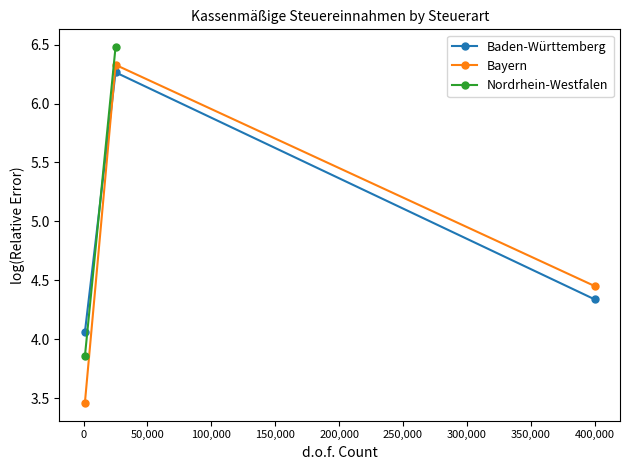

Does the chart have visible grid lines?

No